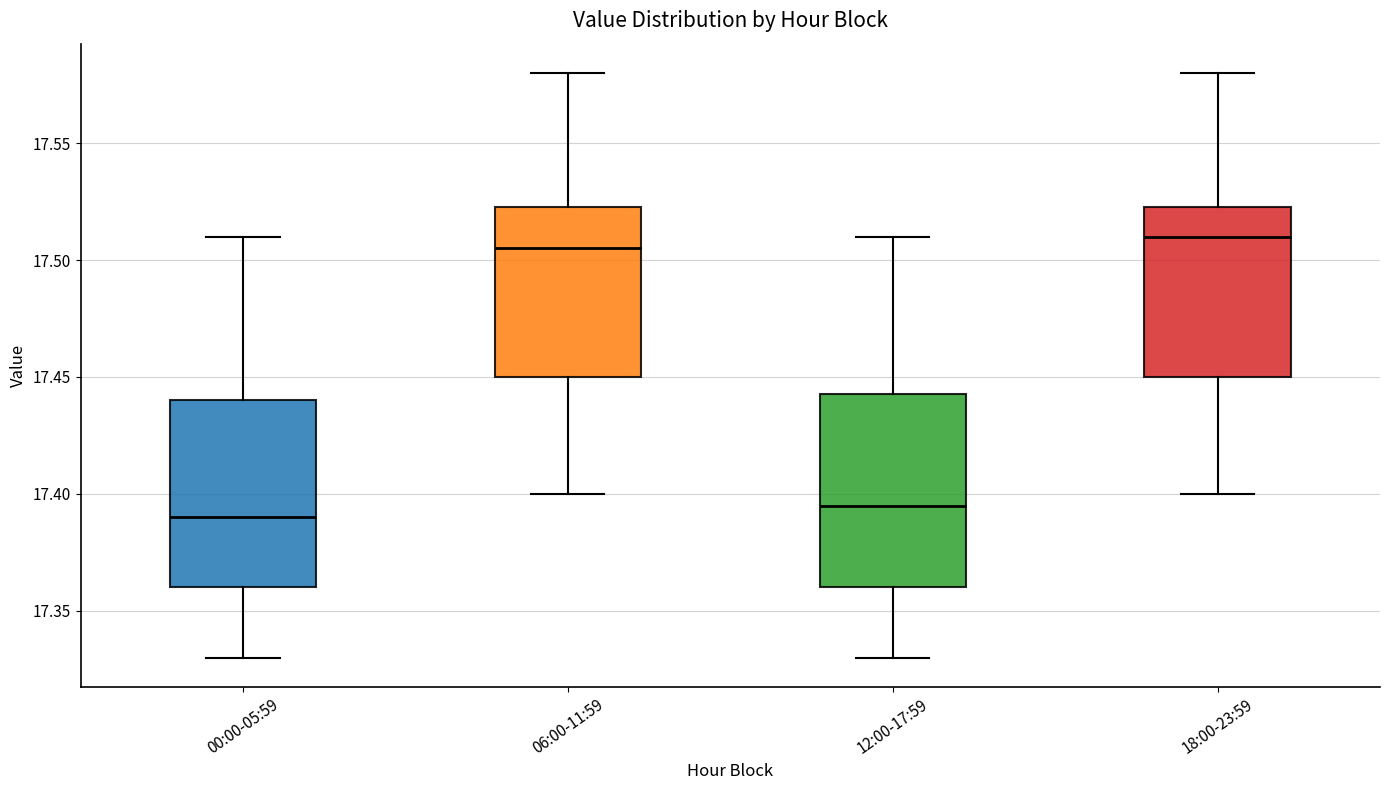

Where is the upper edge of the box for 12:00-17:59 on the y-axis? The values are not printed on the chart, so give them approximately, as read against the axis.

17.445